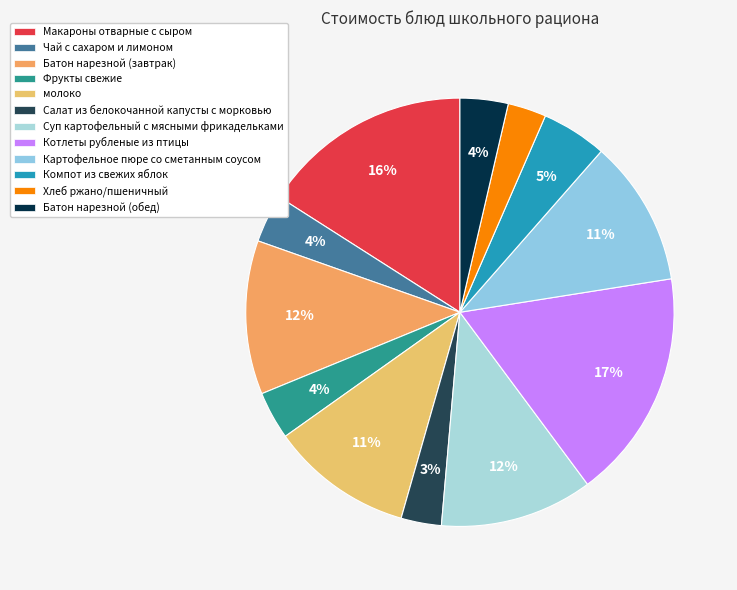

Rank the categories by value from highest to lowest.

Котлеты рубленые из птицы, Макароны отварные с сыром, Батон нарезной (завтрак), Суп картофельный с мясными фрикадельками, Картофельное пюре со сметанным соусом, молоко, Компот из свежих яблок, Чай с сахаром и лимоном, Фрукты свежие, Батон нарезной (обед), Салат из белокочанной капусты с морковью, Хлеб ржано/пшеничный